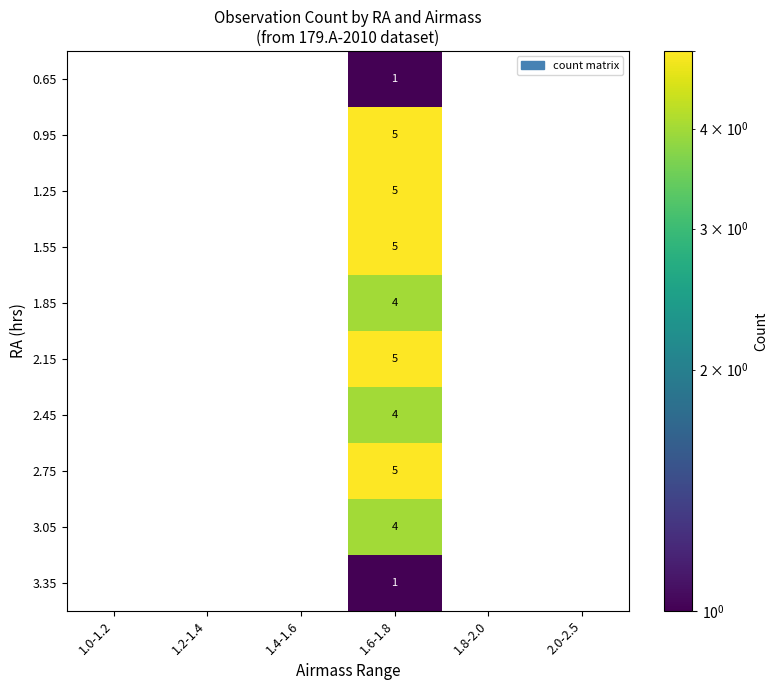

True or false: 1.25 has a value of 0 at 1.8-2.0.

True